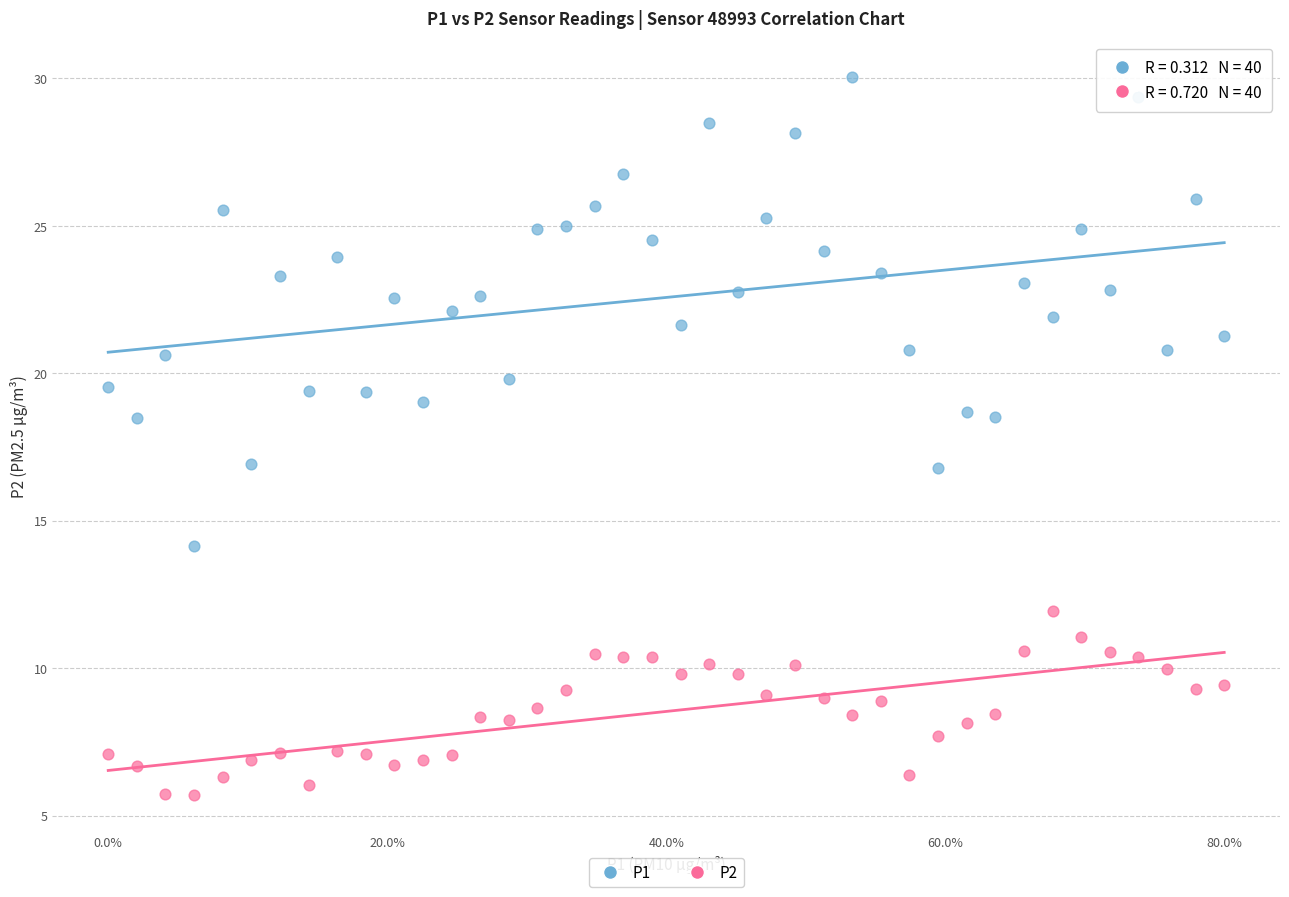

What are all the series names shown in the legend?

P1, P2